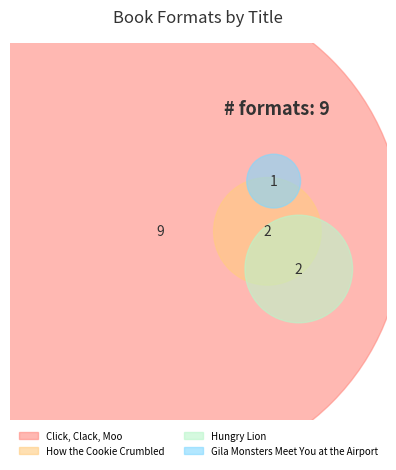

True or false: How the Cookie Crumbled accounts for 24% of the total.

False